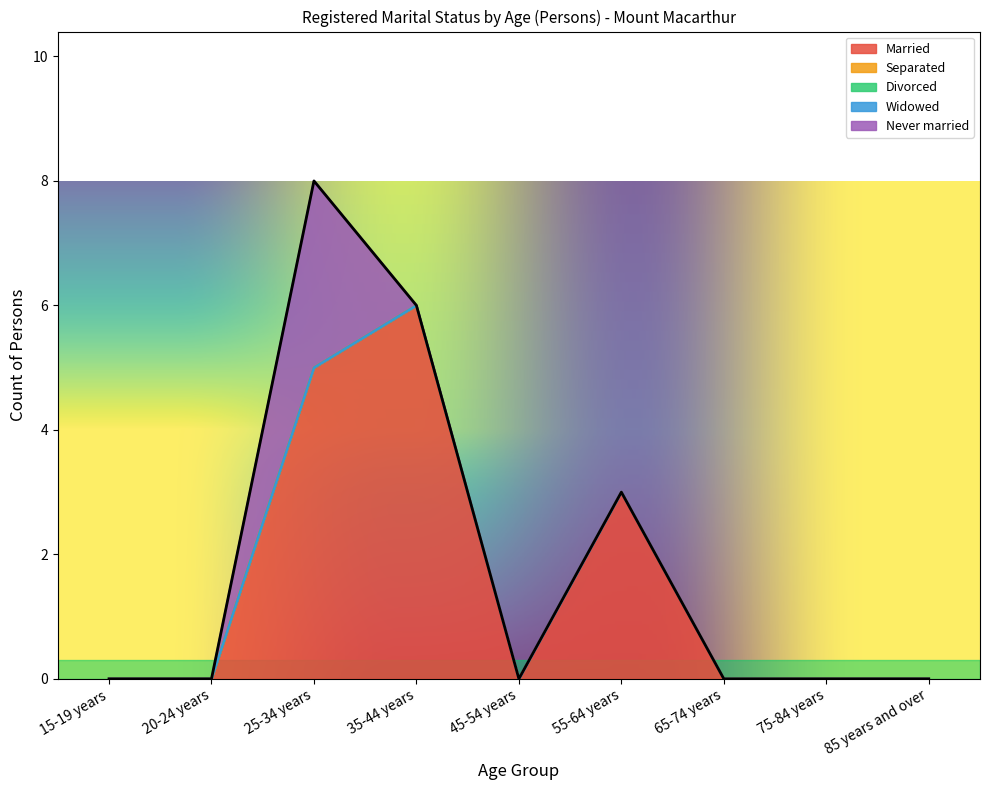

What is the label of the 9th point from the right?

15-19 years